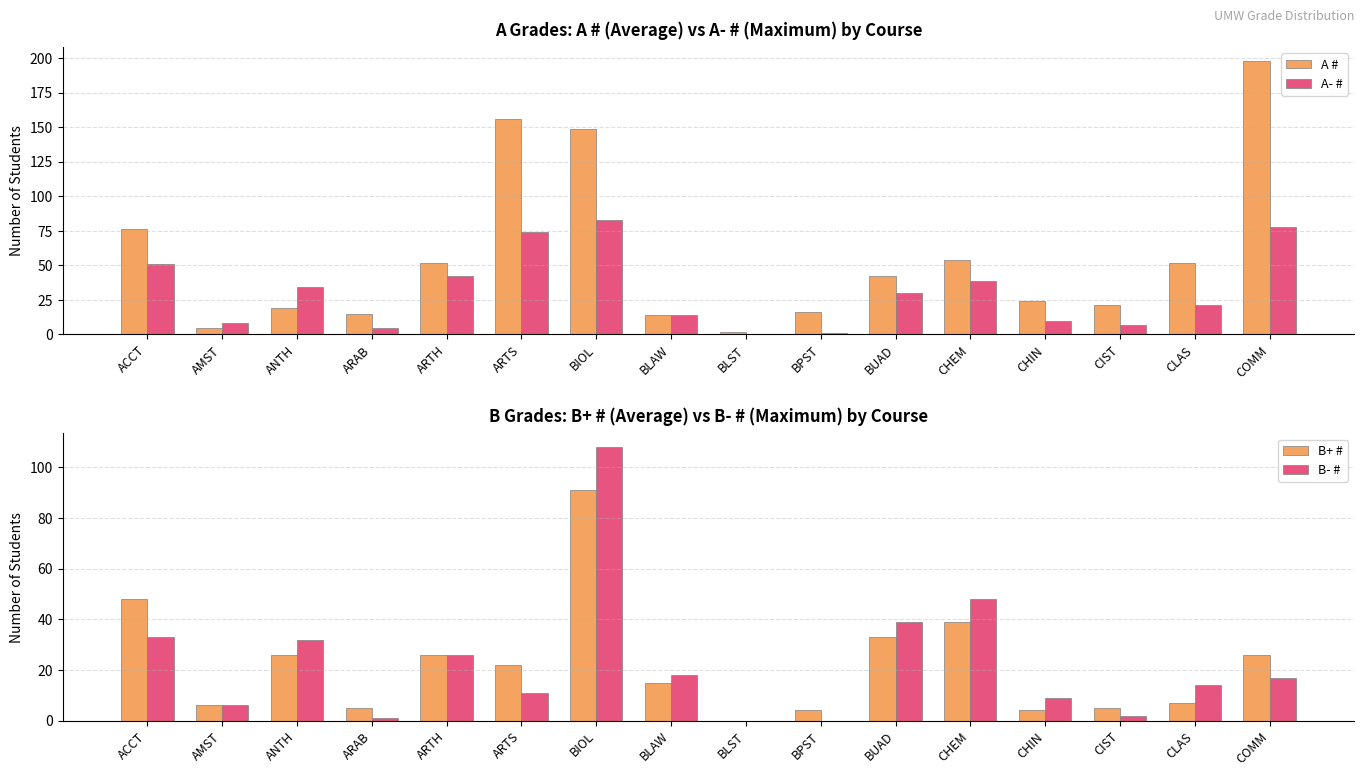

Is it true that A- # equals 98 at ARTS?

False